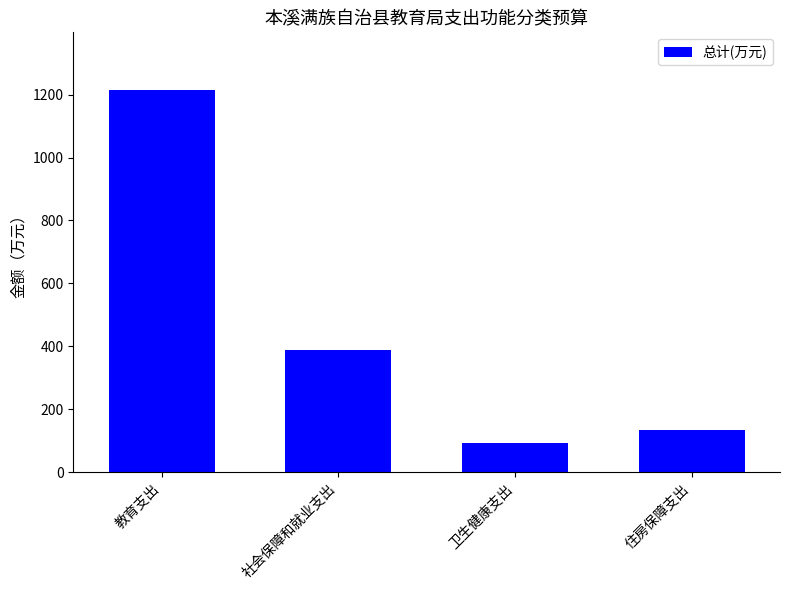

Where does the data first go above 387?

教育支出